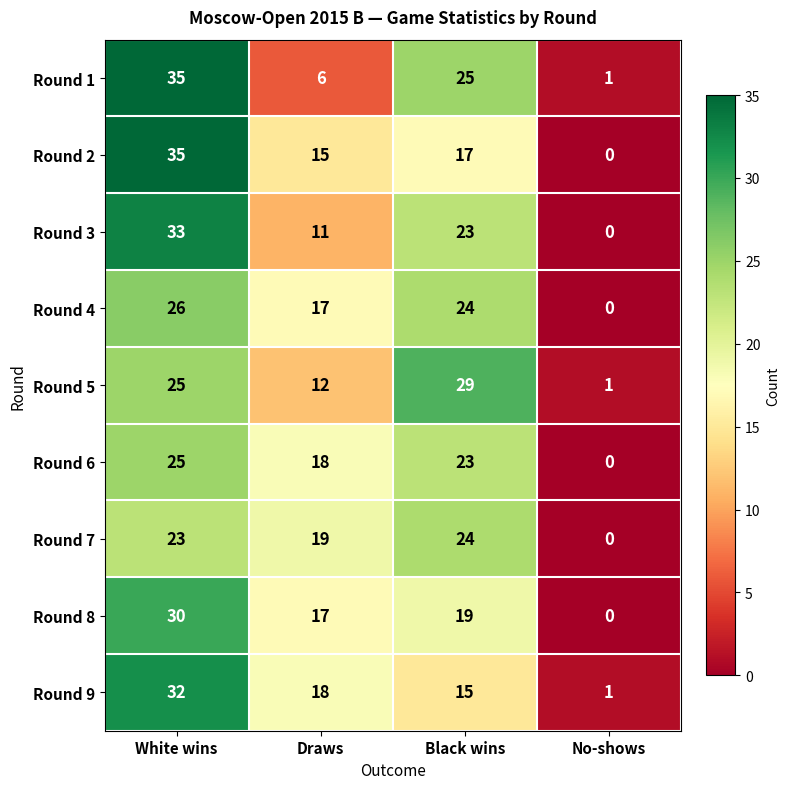

What is the maximum value for Round 5?

29